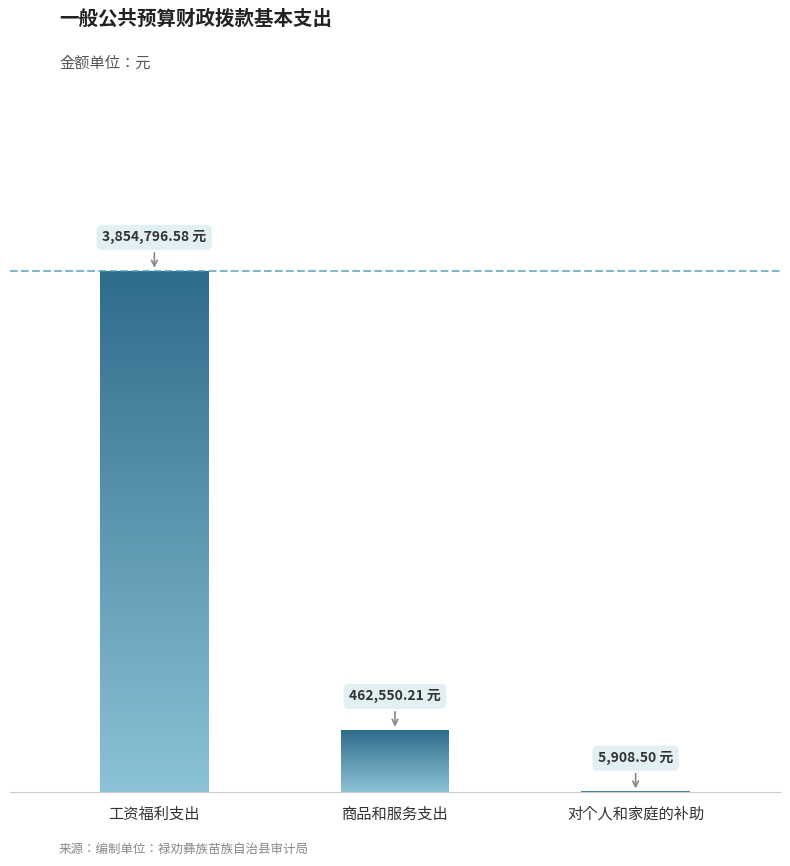

Reading left to right, transcribe all the data shown in this chart.

3854796.6	462550.2	5908.5